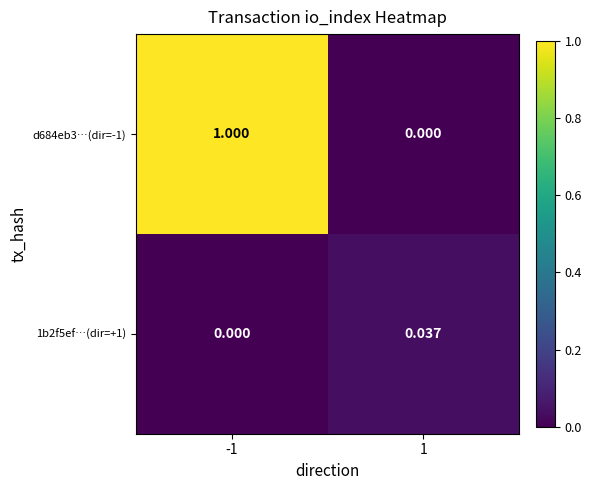

Reading left to right, list all the values displayed in this chart.

d684eb3…(dir=-1): -1=1.0	1=0.0
1b2f5ef…(dir=+1): -1=0.0	1=0.0